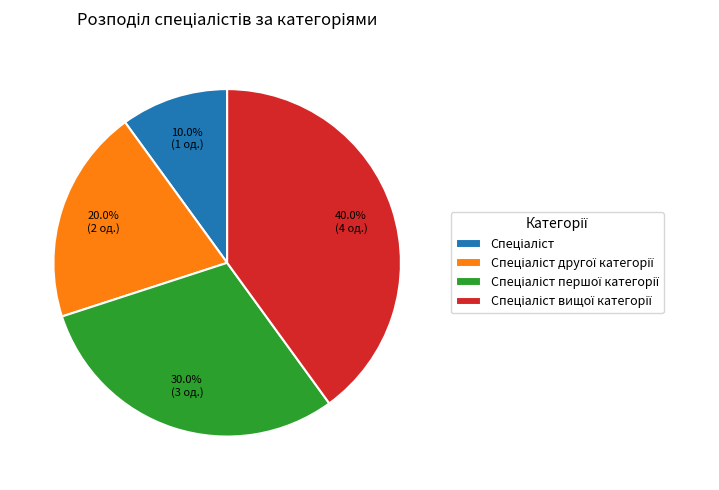

Is there any slice that represents more than half of the pie?

No